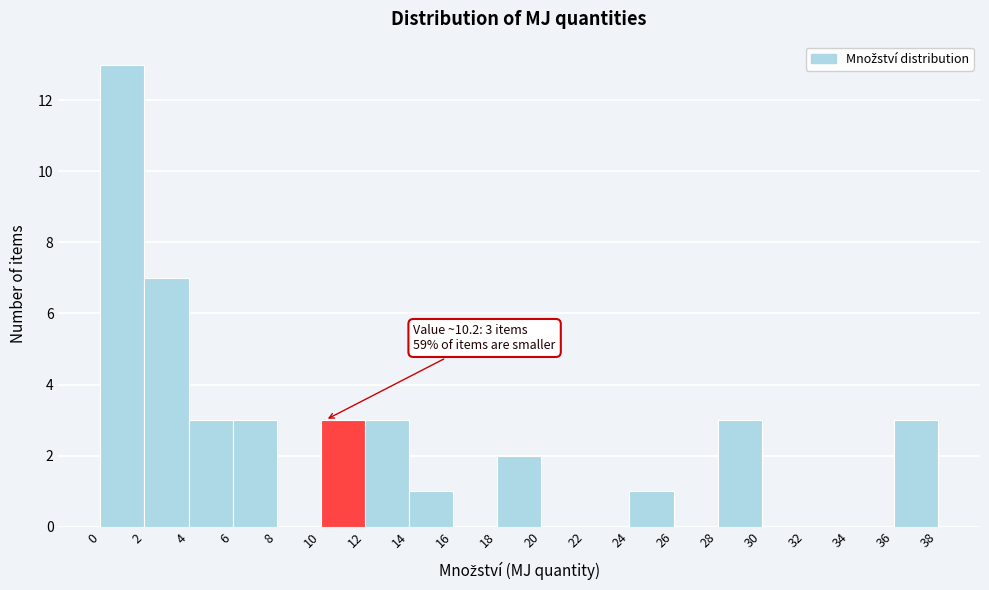

Which range on the x-axis has the tallest bar?

0 to 2